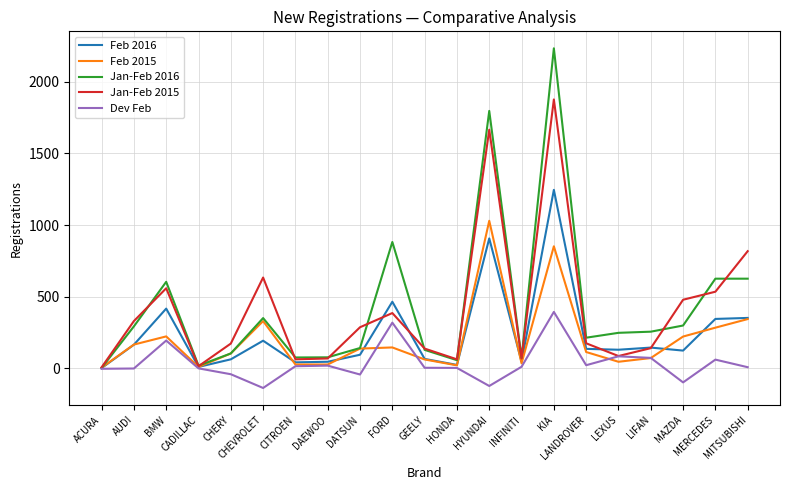

The Dev Feb series shows 79 at BMW. True or false?

False